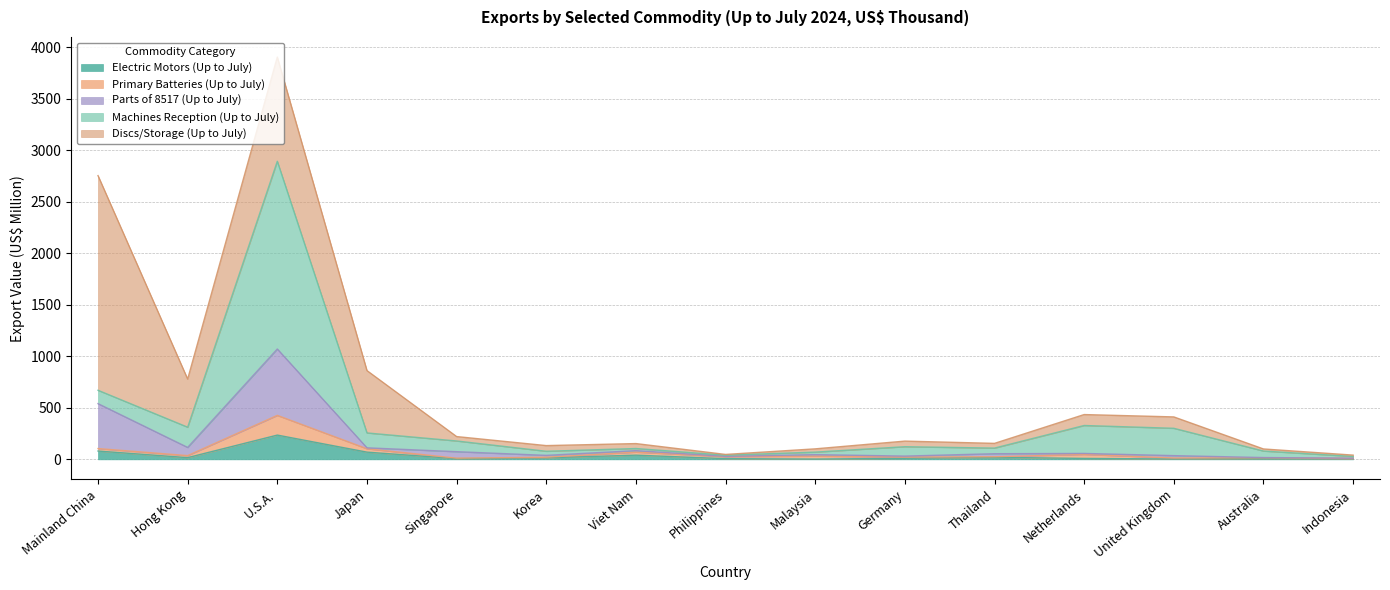

What is the total value across all series at Viet Nam?

153.0